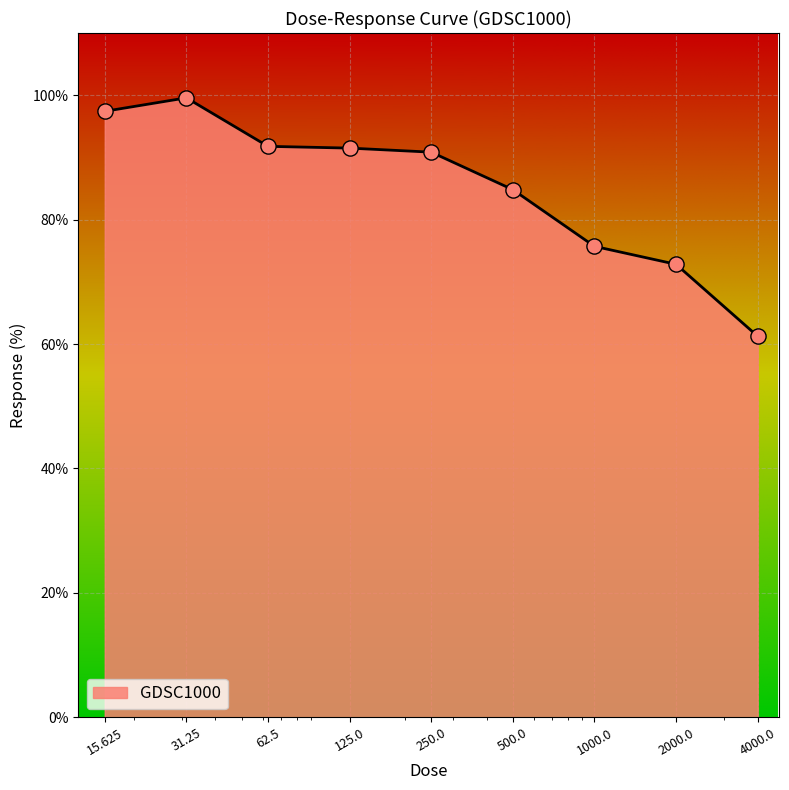

What is the difference between the maximum and minimum values?

38.3